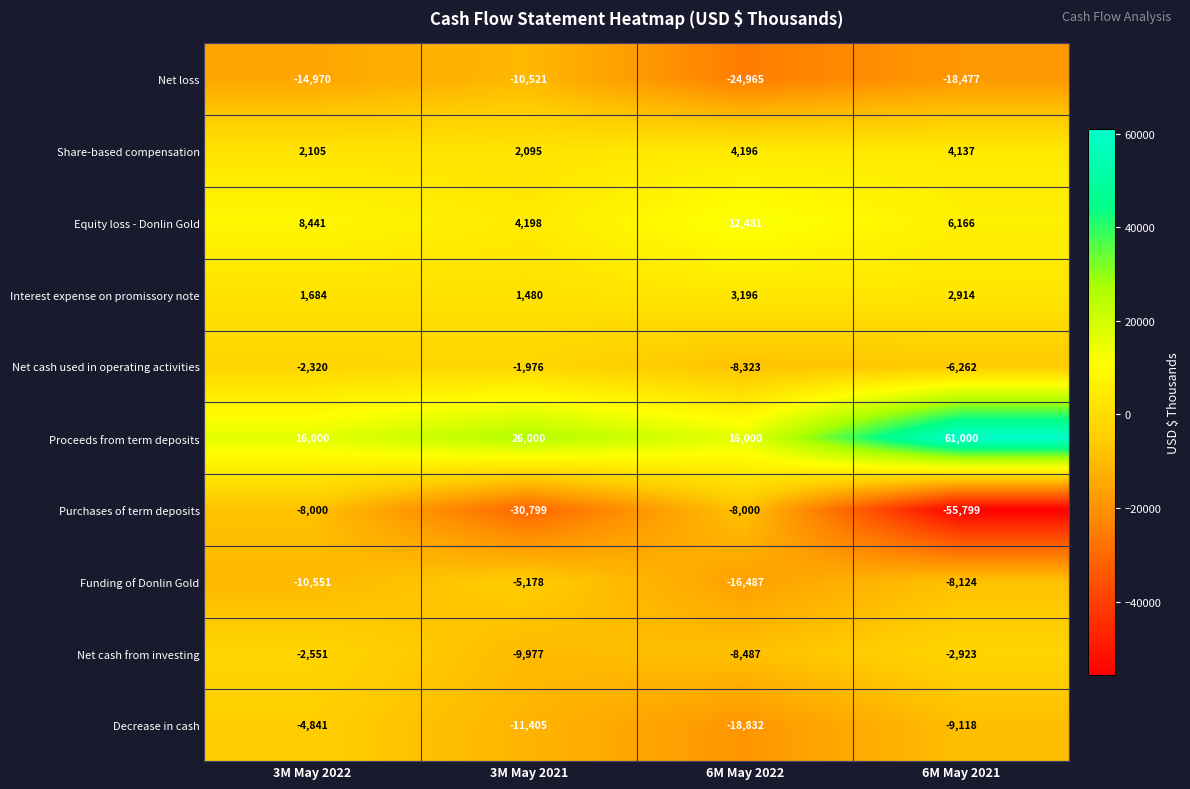

At how many categories does at least one series exceed 27822?

1